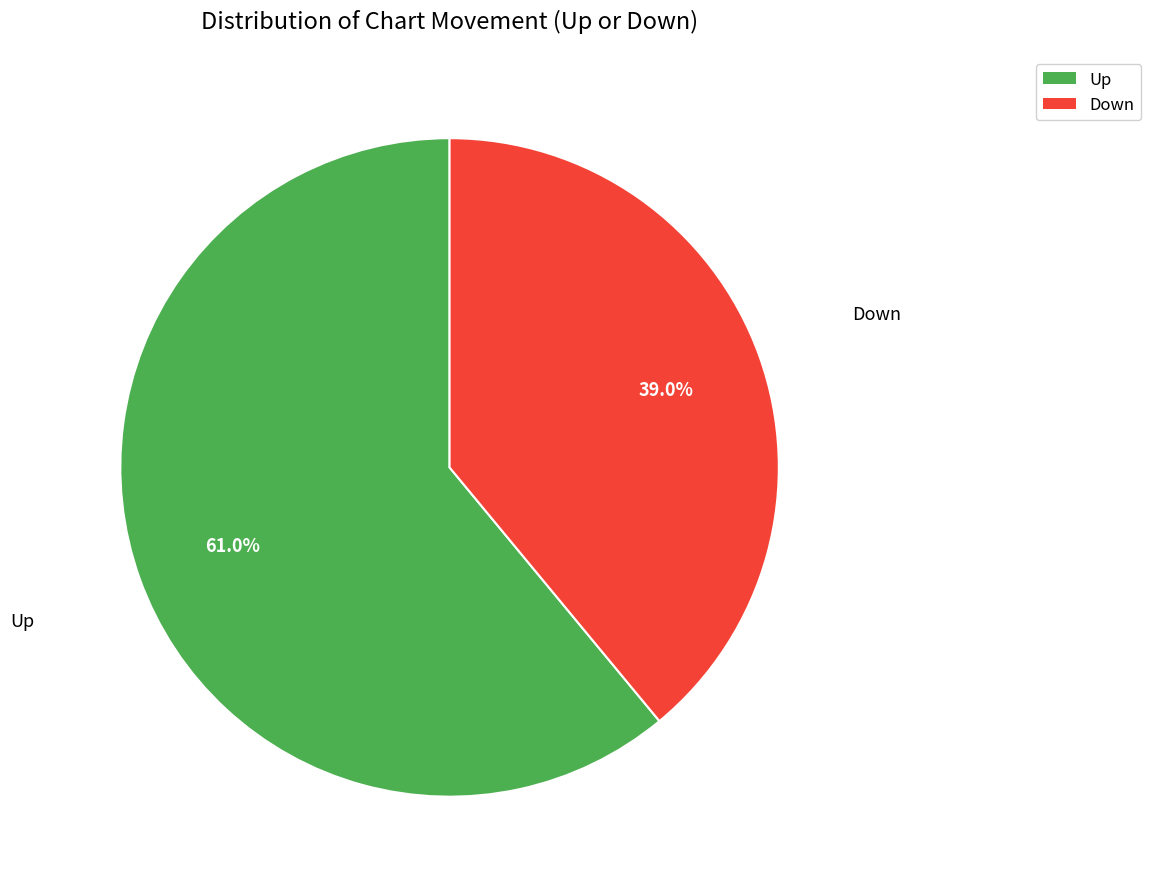

Is there any slice that represents more than half of the pie?

Yes